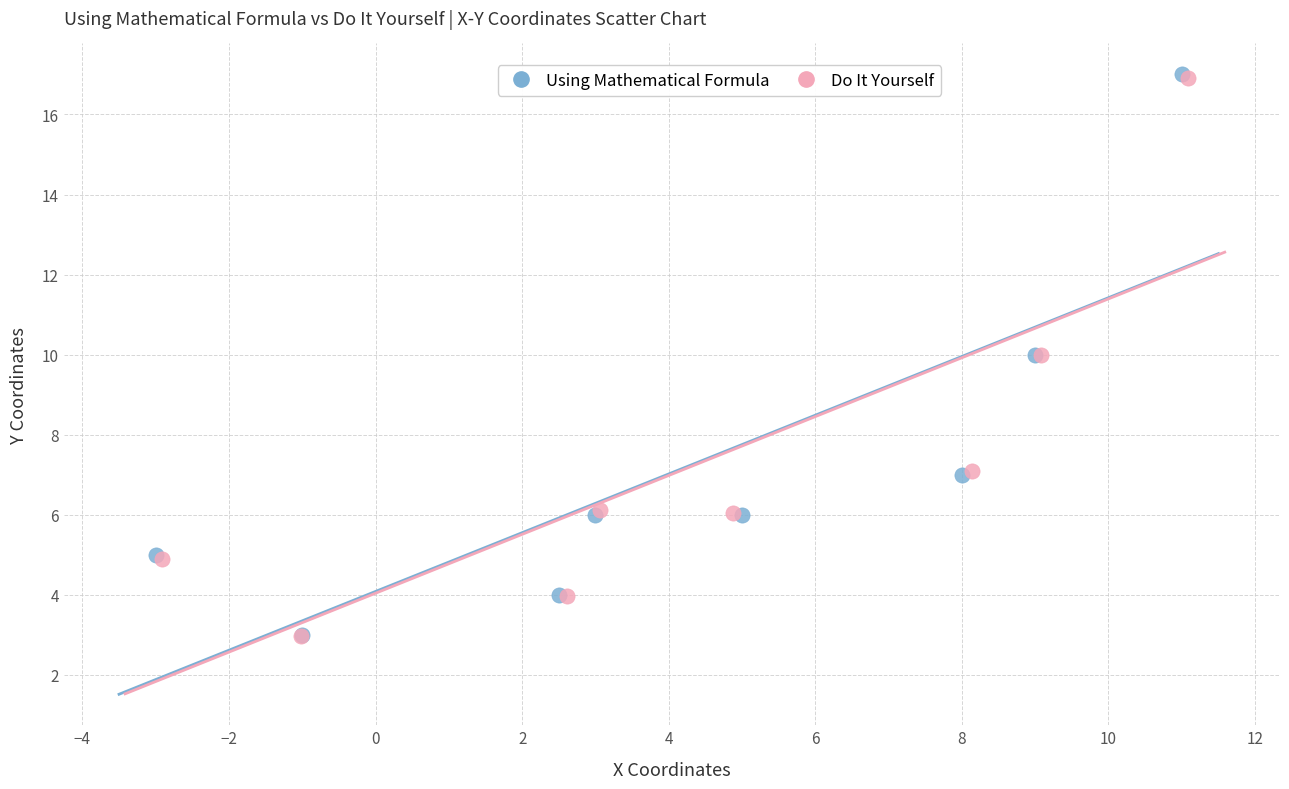

Which series has the widest spread of Y values?

Using Mathematical Formula